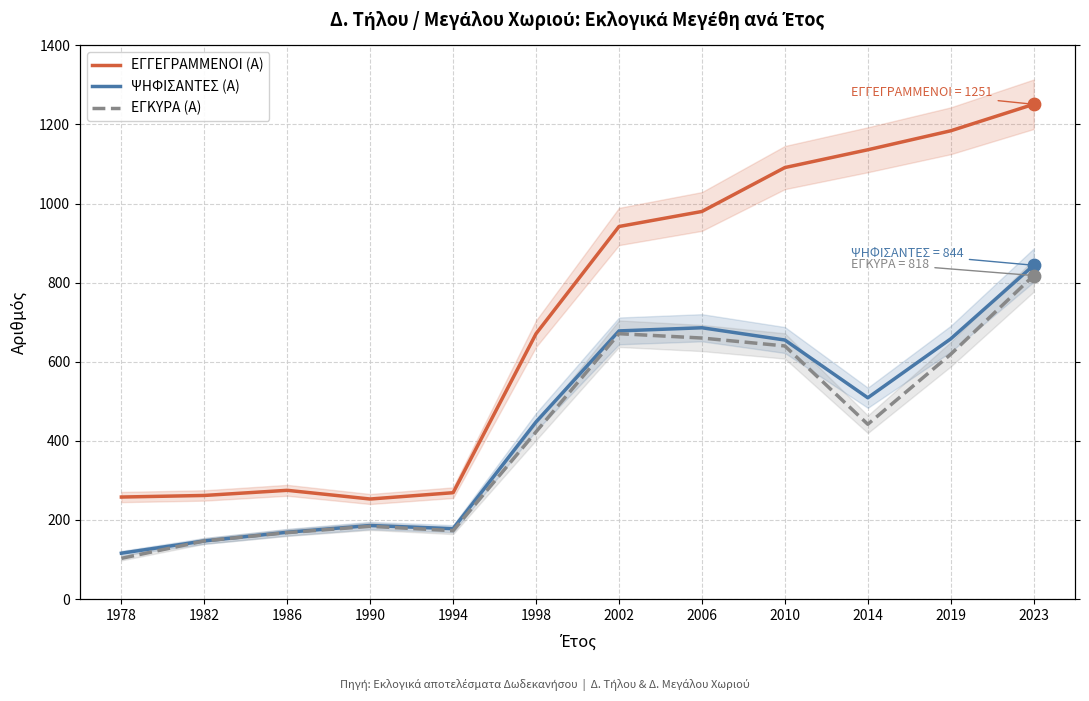

Which series contains the lowest Y value?

ΕΓΚΥΡΑ (Α)